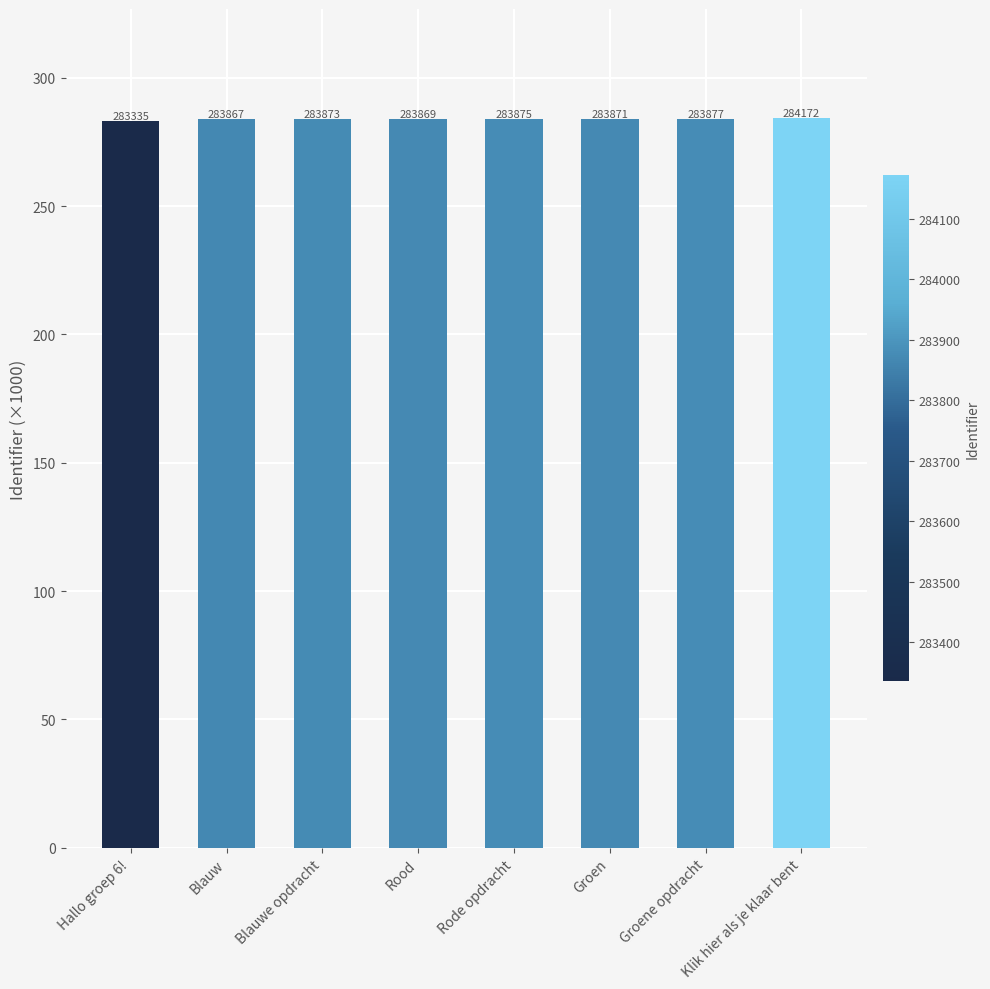

How many bars are there in total?

8